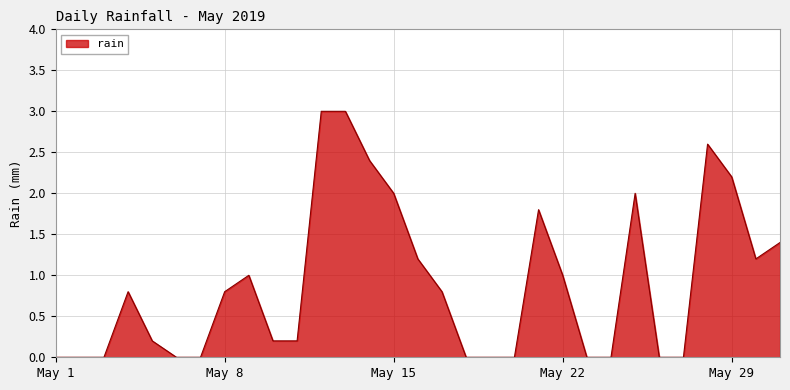

What is the maximum value shown in the chart?

3.0